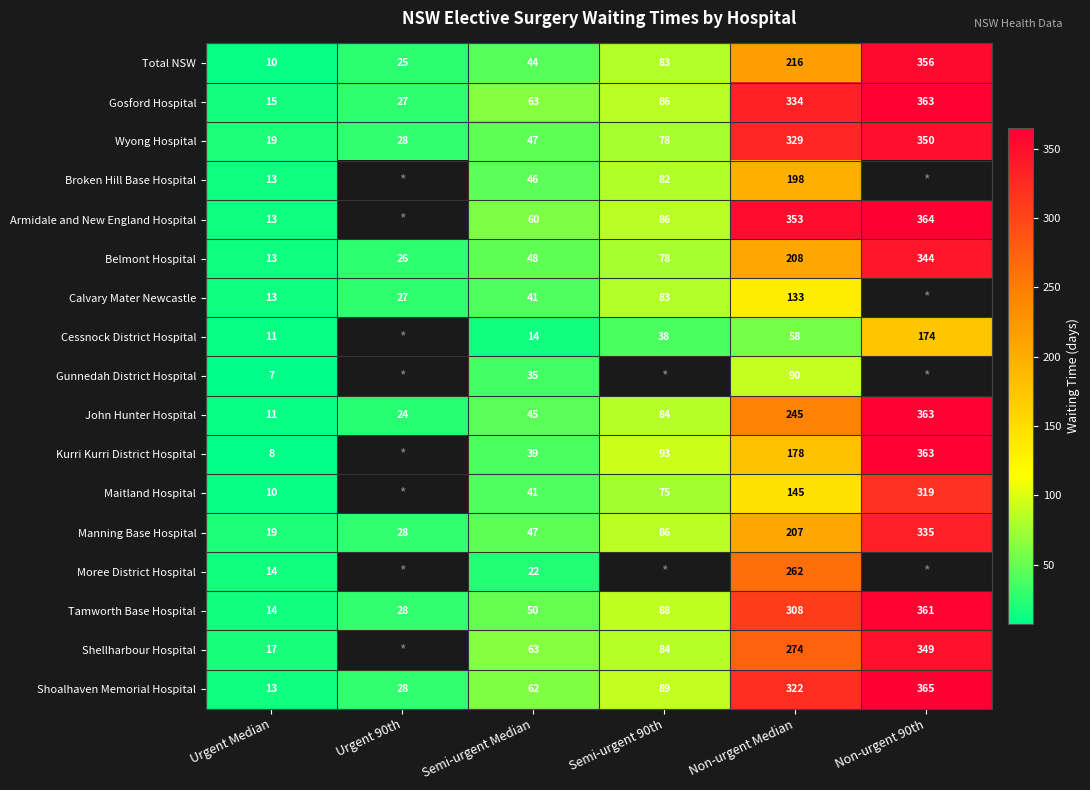

At which label is John Hunter Hospital closest to 187?

Non-urgent Median